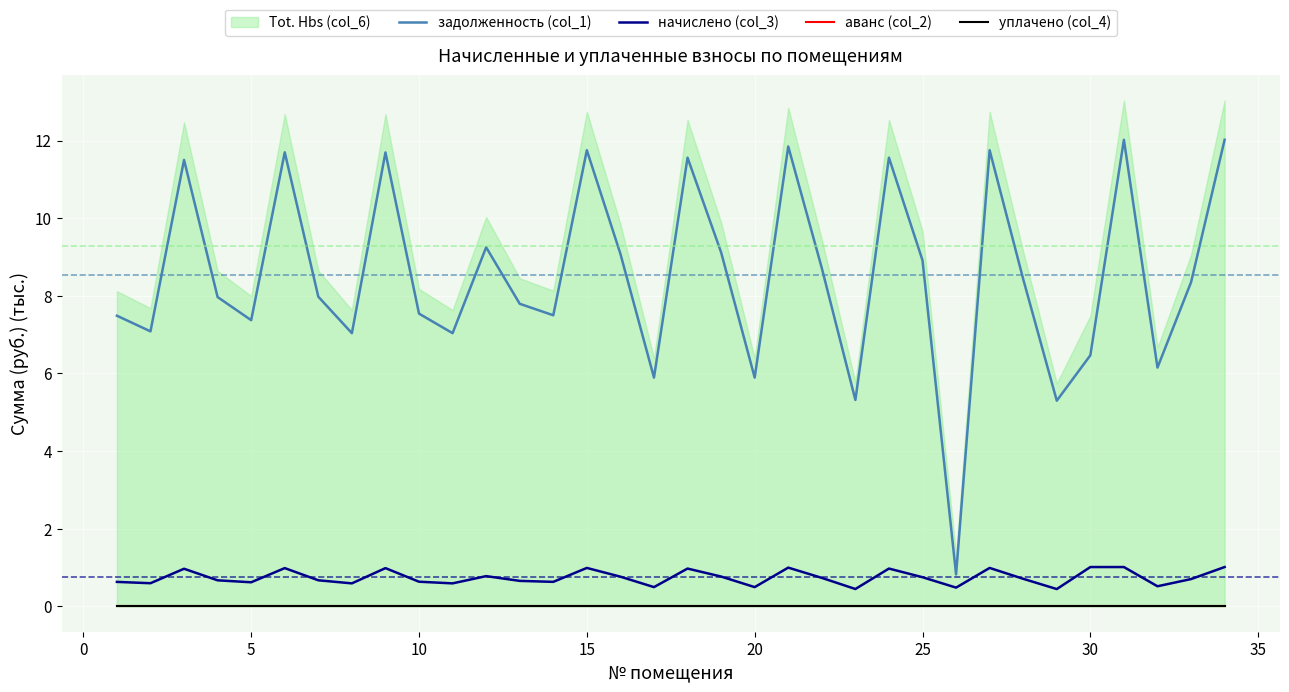

What is the sum of all задолженность (col_1) values?

289.9